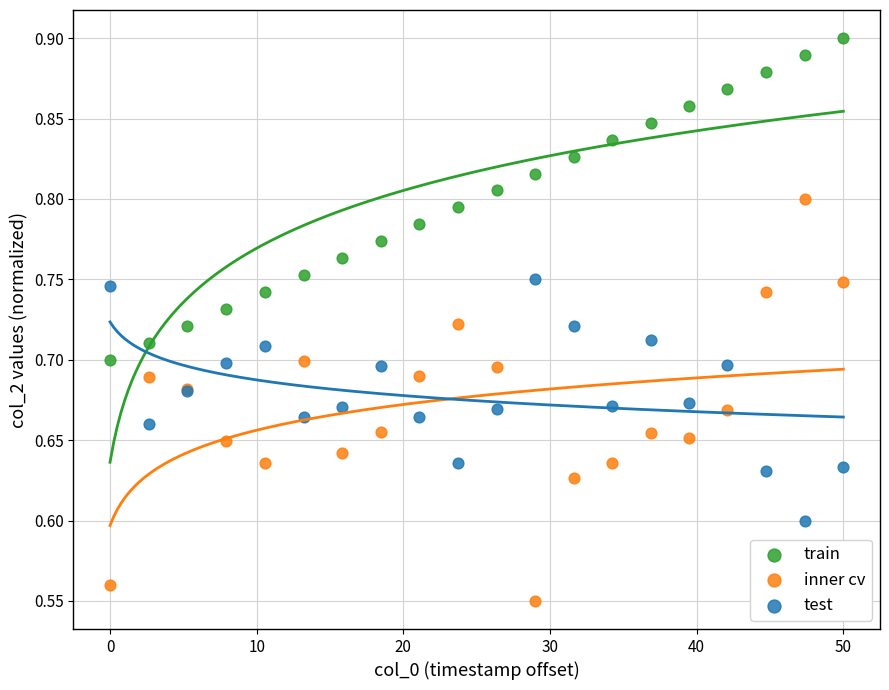

Which series reaches the minimum Y coordinate?

inner cv